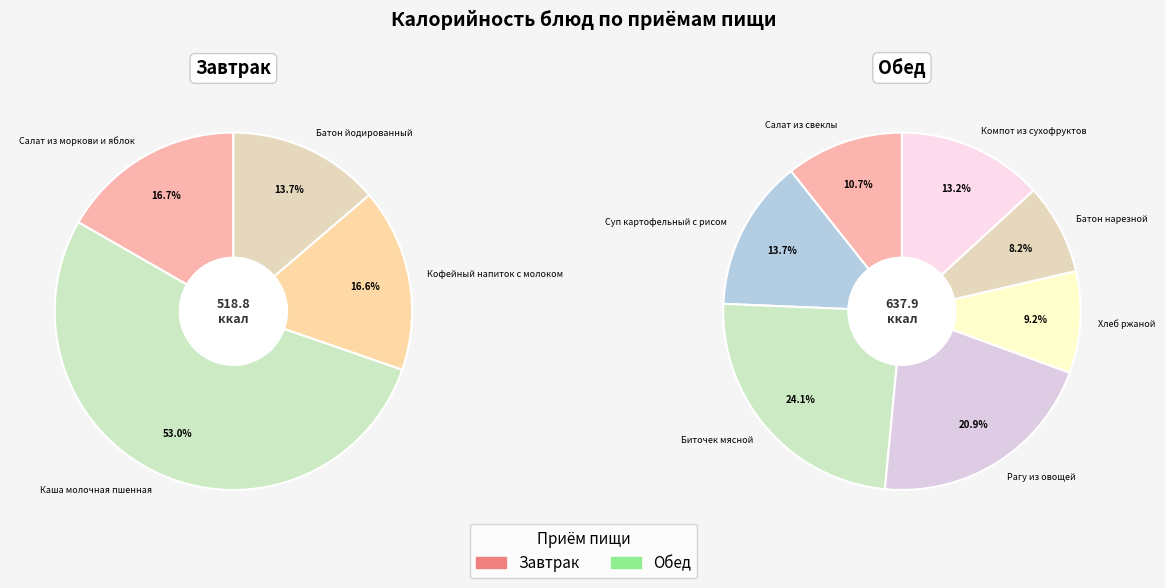

Is it true that Обед (Хлеб ржаной) is 1% of the pie?

False